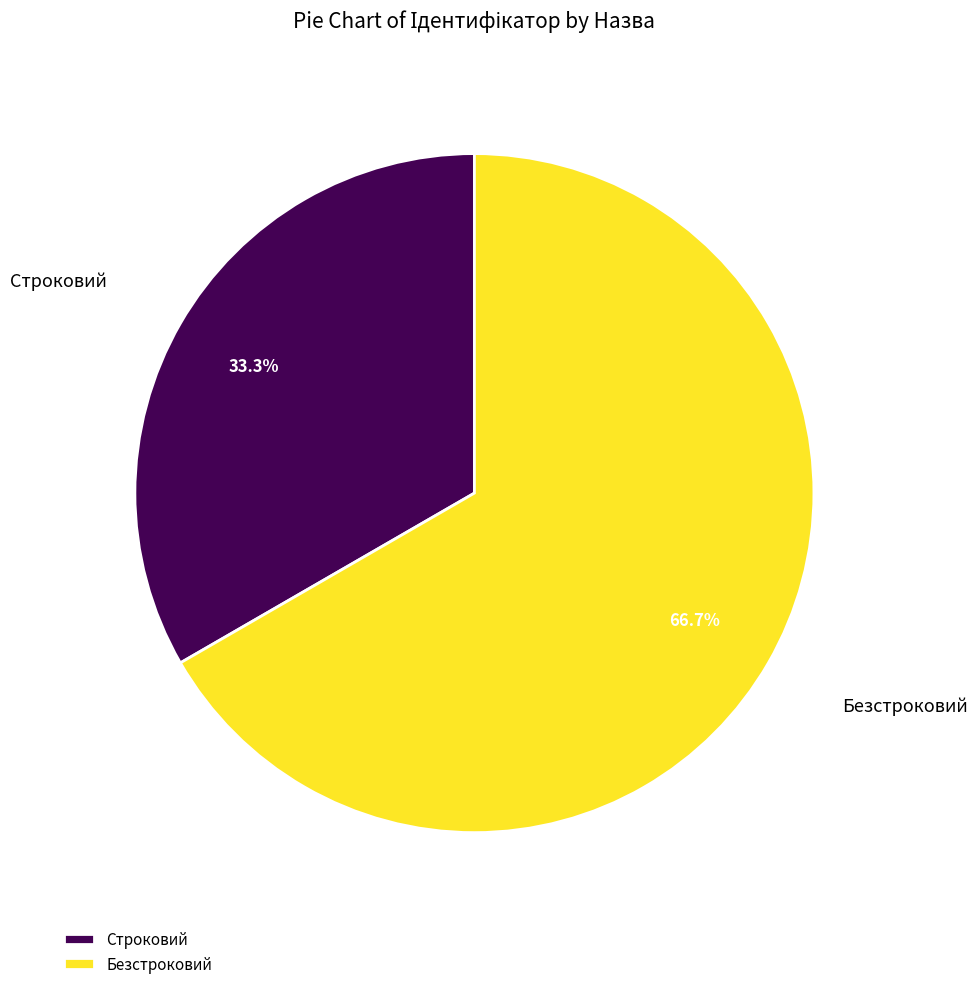

To the nearest percent, what percentage of the pie is Безстроковий?

67%